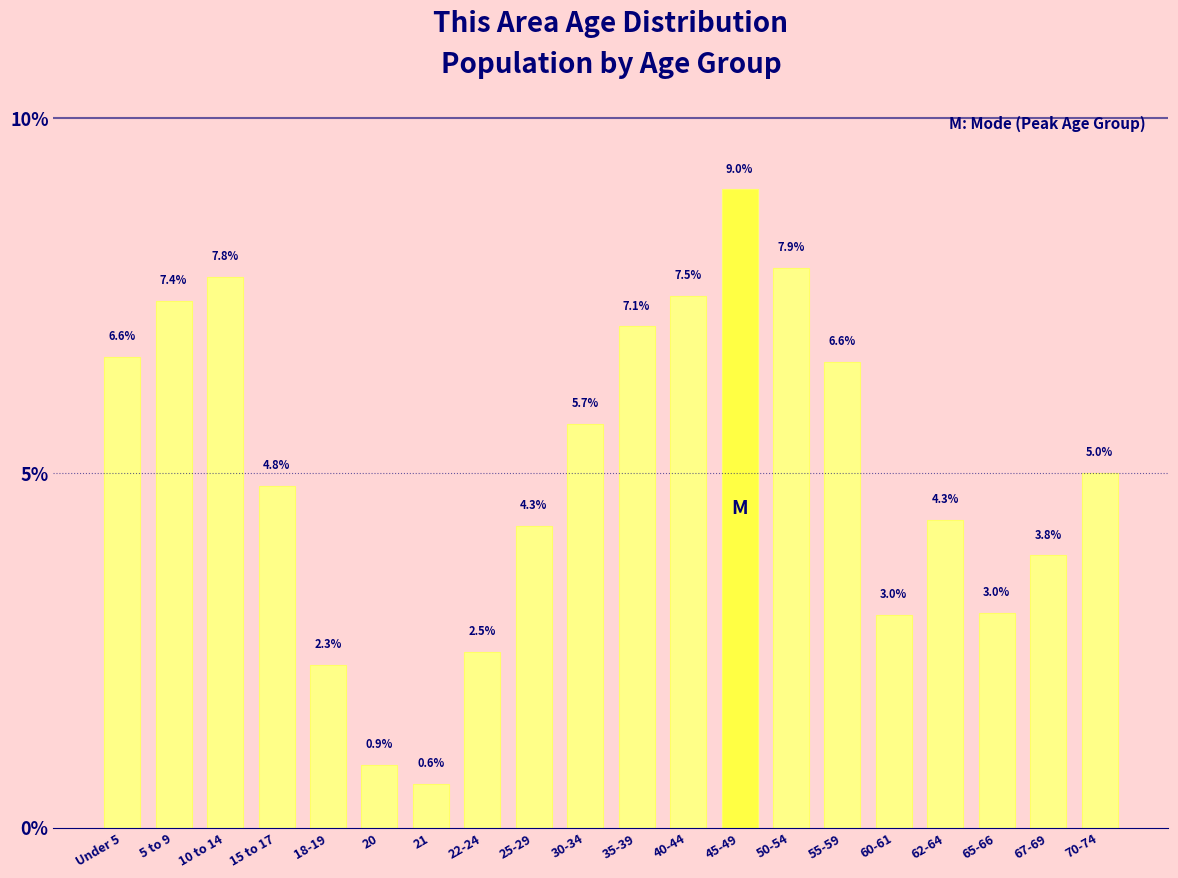

Reading left to right, list all the values displayed in this chart.

Under 5=6.6	5 to 9=7.4	10 to 14=7.8	15 to 17=4.8	18-19=2.3	20=0.9	21=0.6	22-24=2.5	25-29=4.3	30-34=5.7	35-39=7.1	40-44=7.5	45-49=9.0	50-54=7.9	55-59=6.6	60-61=3.0	62-64=4.3	65-66=3.0	67-69=3.8	70-74=5.0